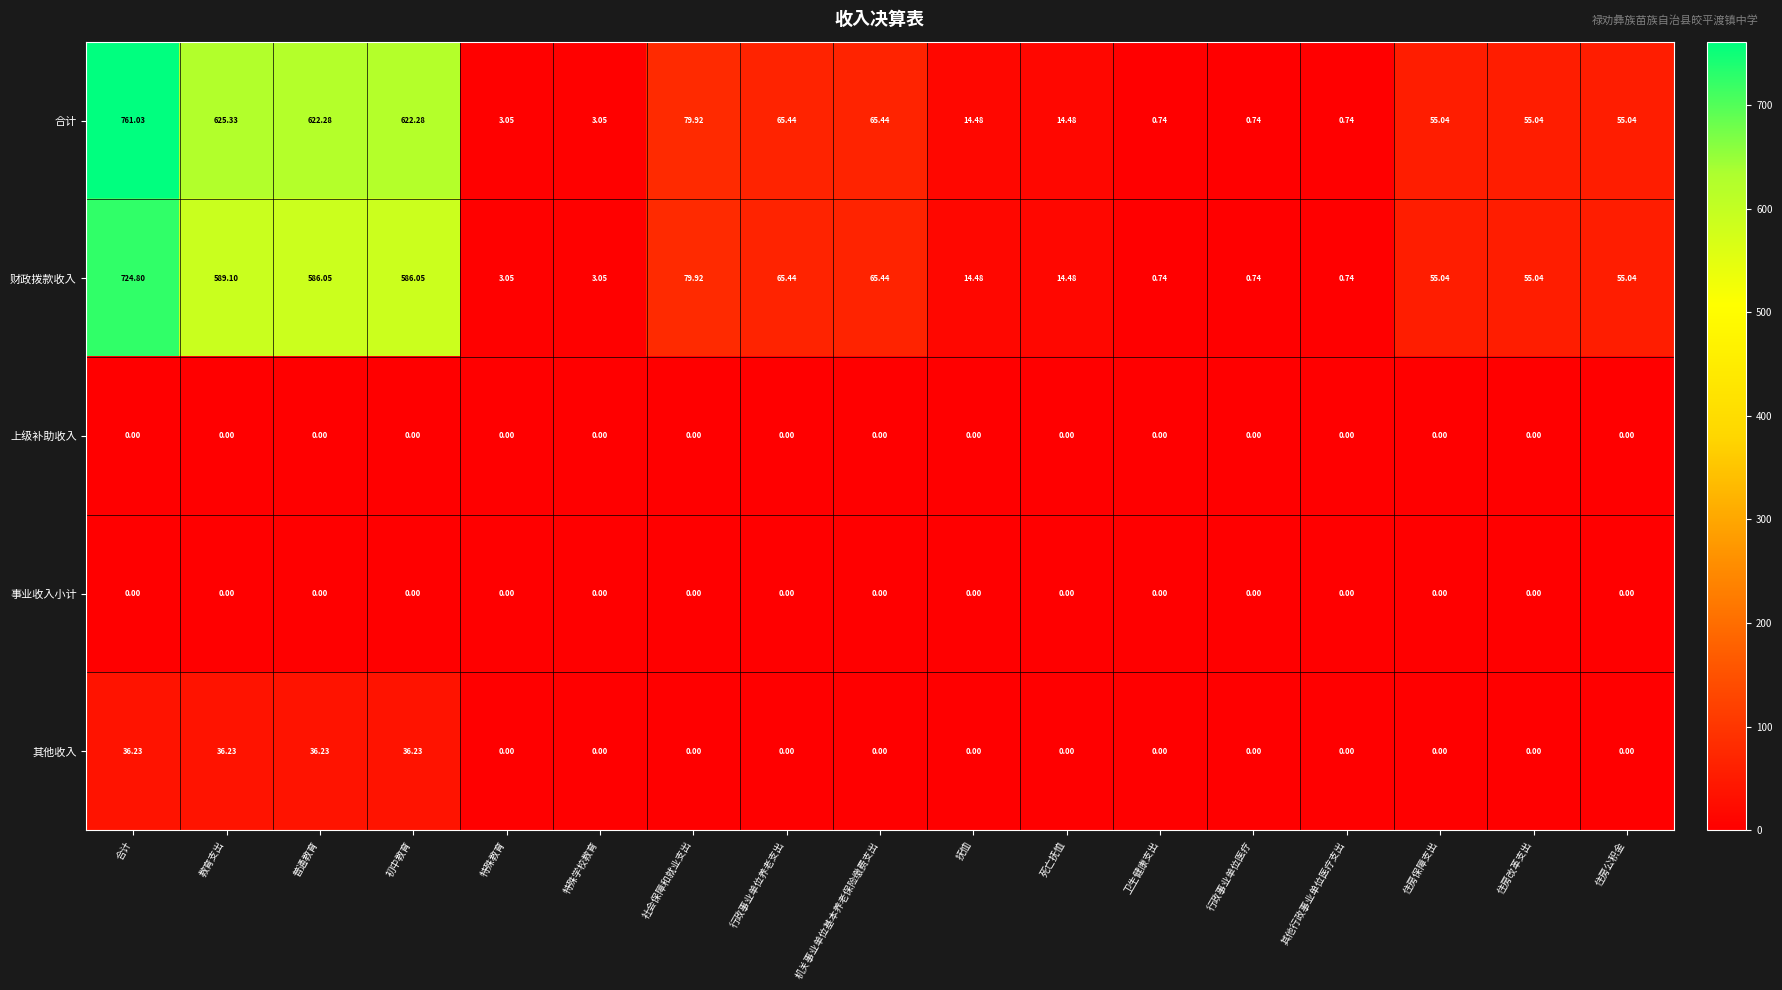

Which series changed the most between 普通教育 and 特殊教育?

合计